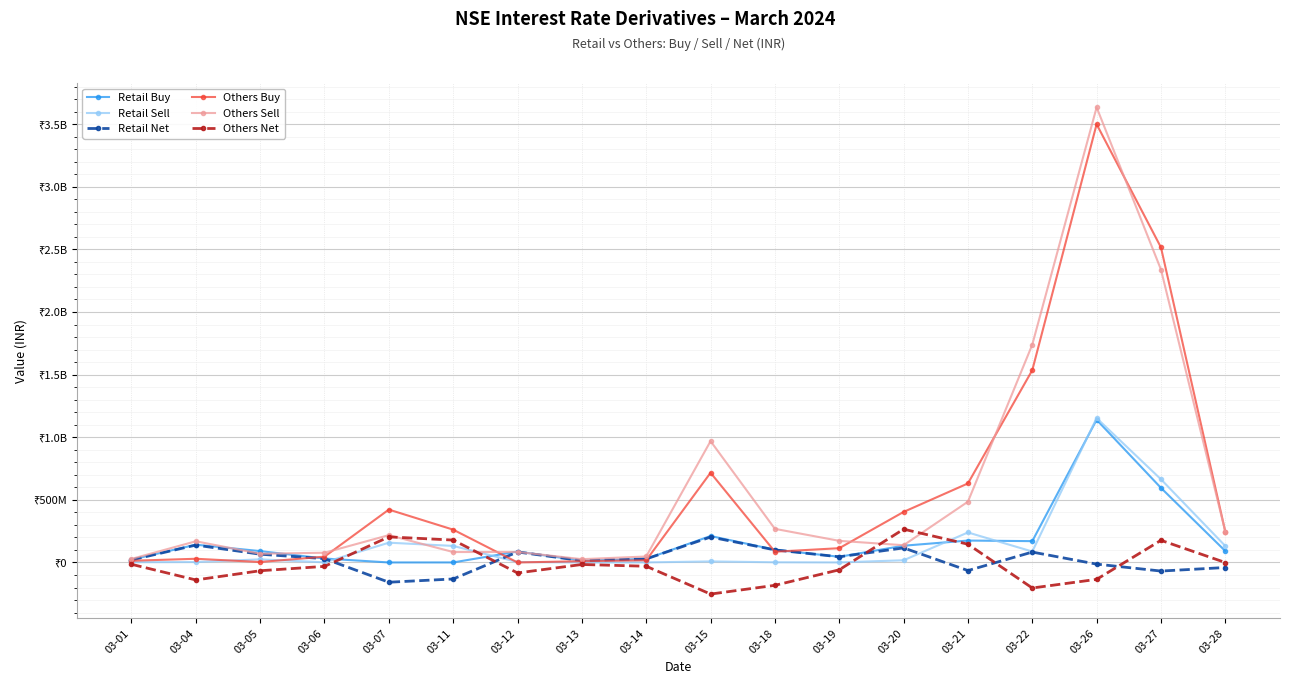

In Retail Net, how many points are higher than both neighbors (excluding endpoints)?

5